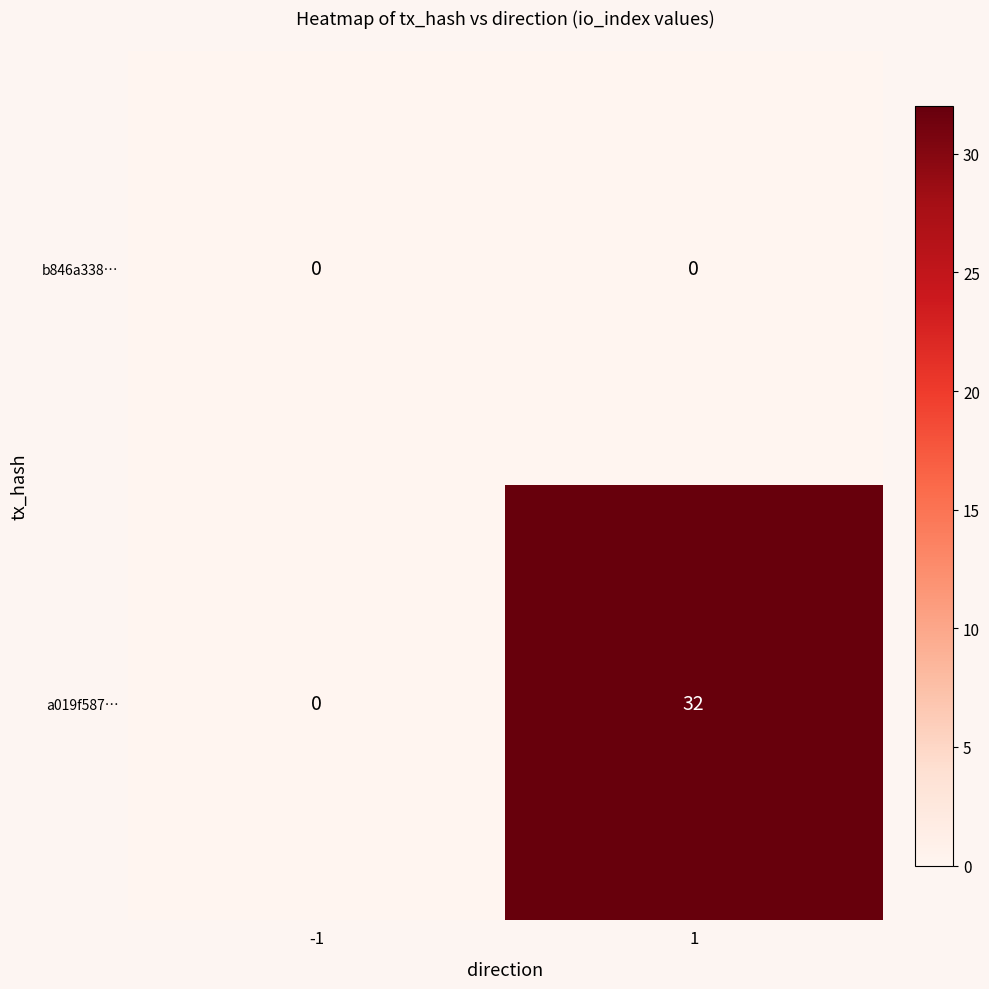

At how many categories does at least one series exceed 16?

1